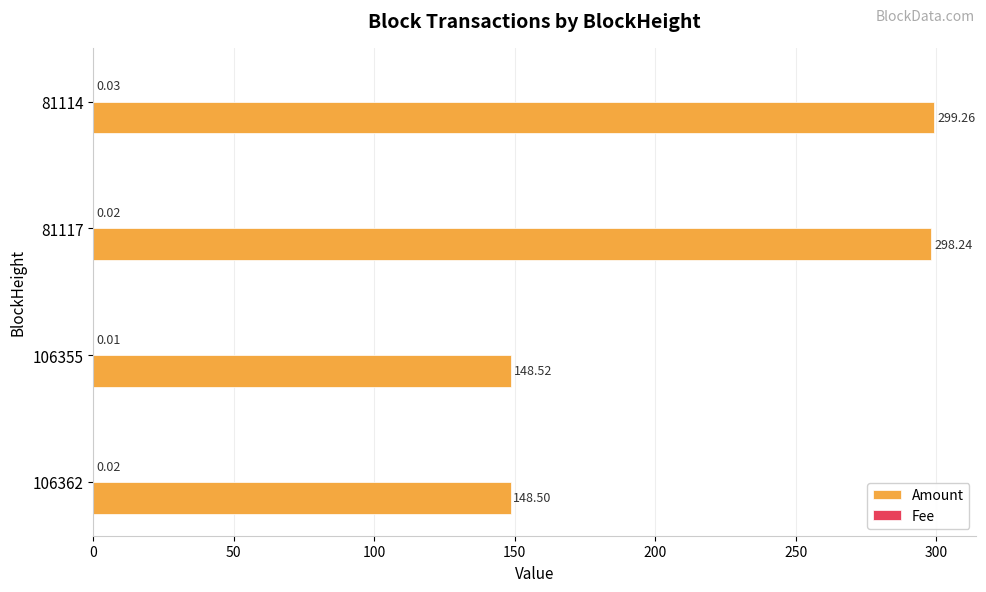

Which series has the largest total across all categories?

Amount